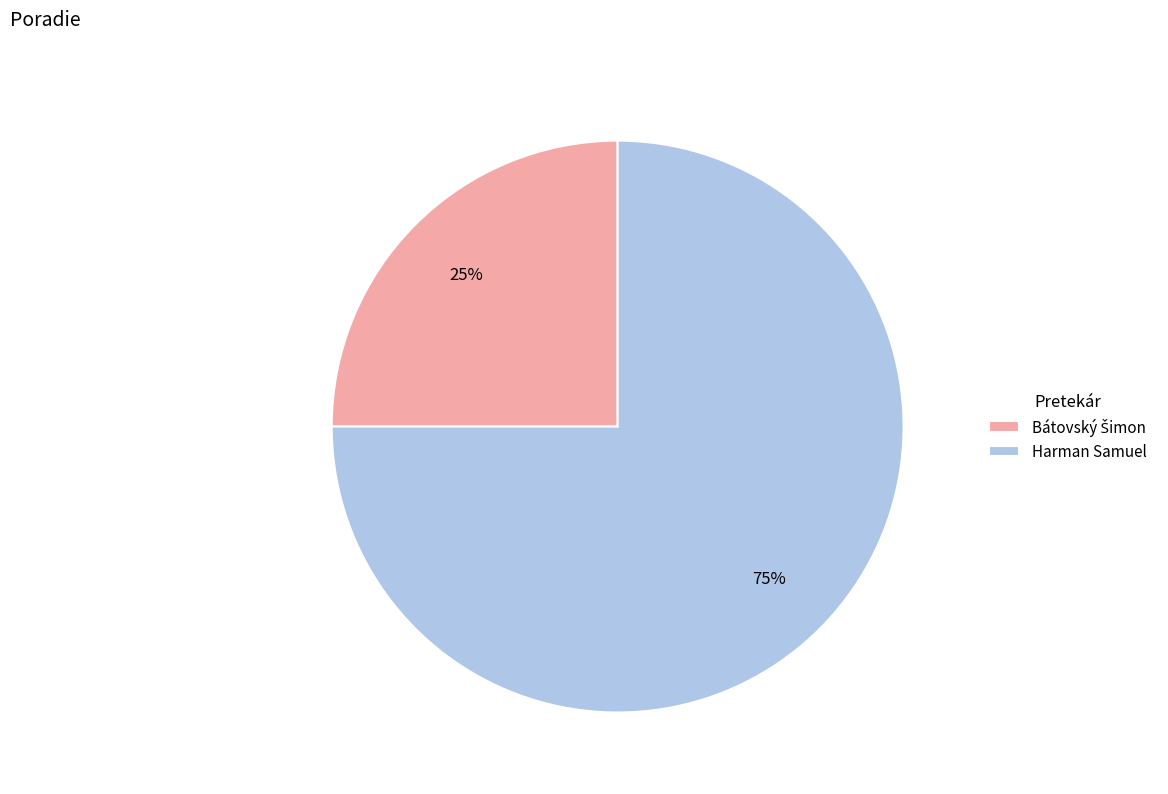

What is the majority slice?

Harman Samuel